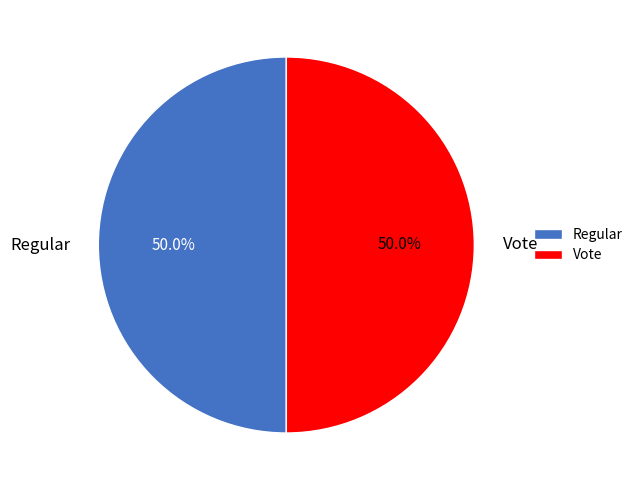

What percentage do Regular and Vote together represent?

100.0%